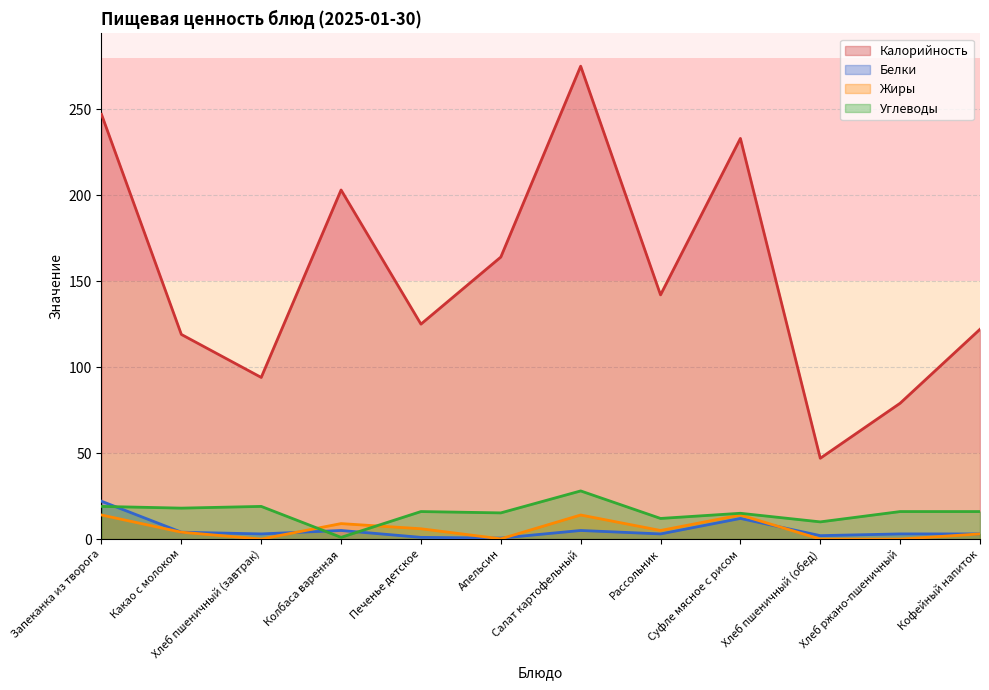

Where is Калорийность nearest to the value 161?

Апельсин